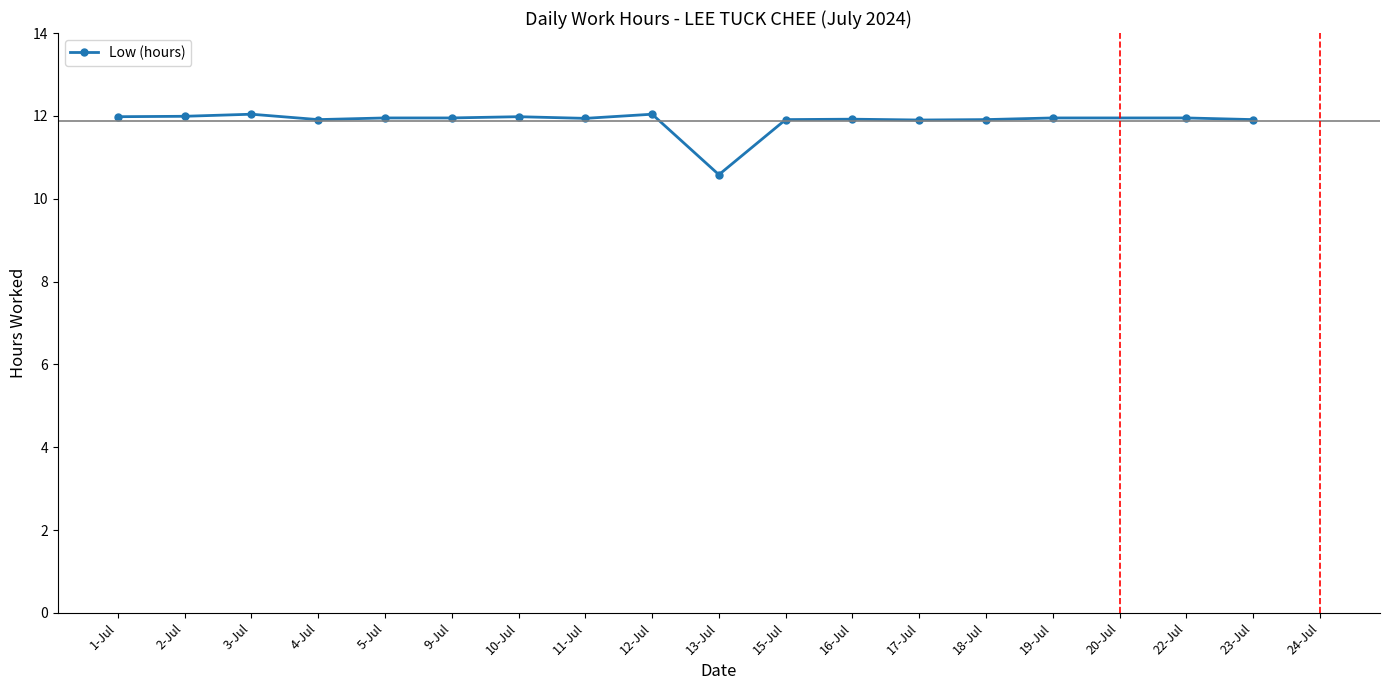

Which label corresponds to the smallest value in the chart?

13-Jul